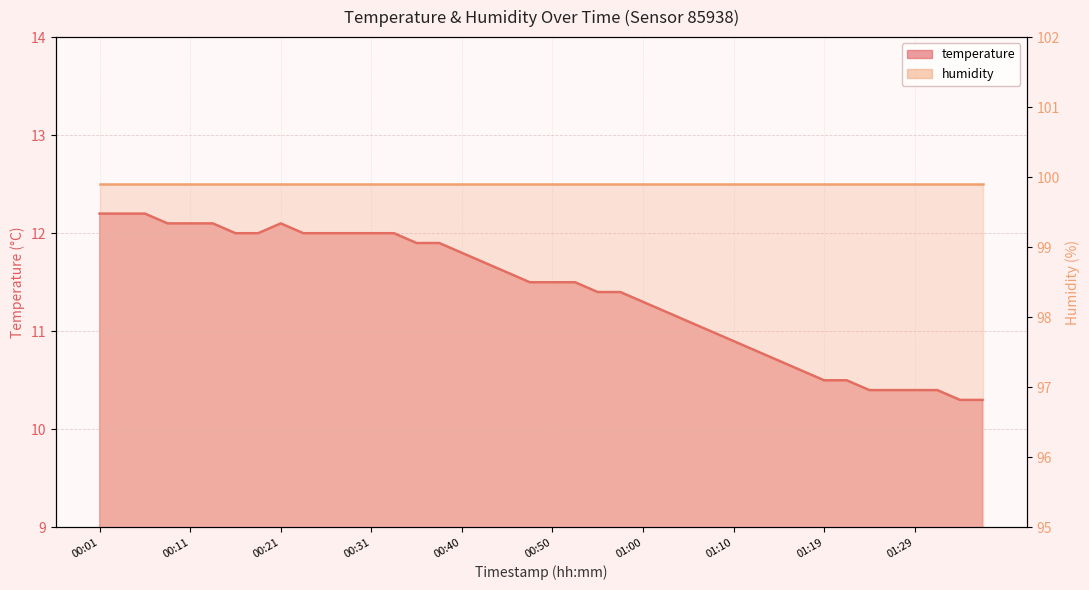

What is the difference between the second highest and second lowest values?

1.9